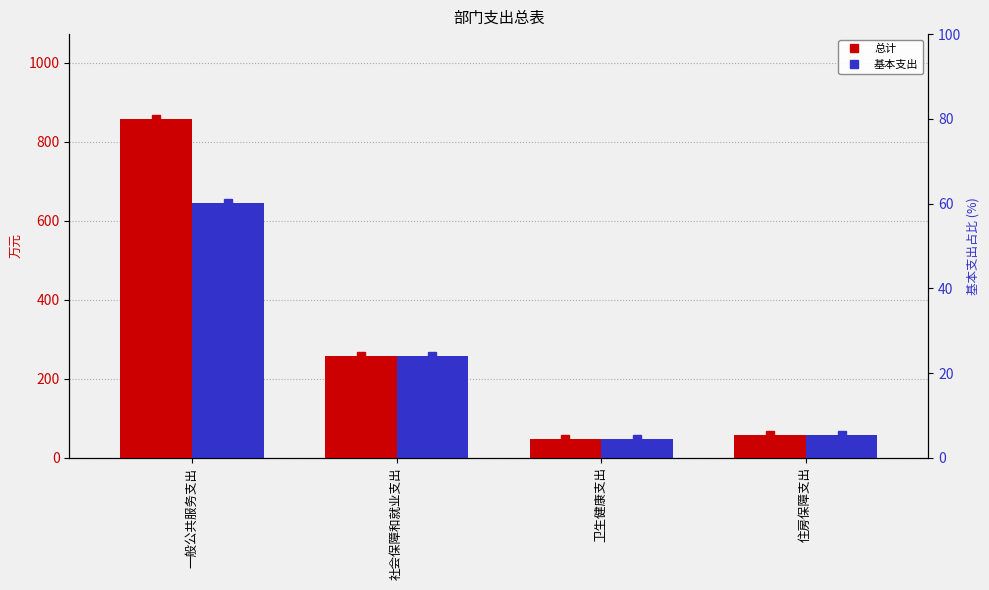

The 基本支出 series shows 20.9 at 卫生健康支出. True or false?

False